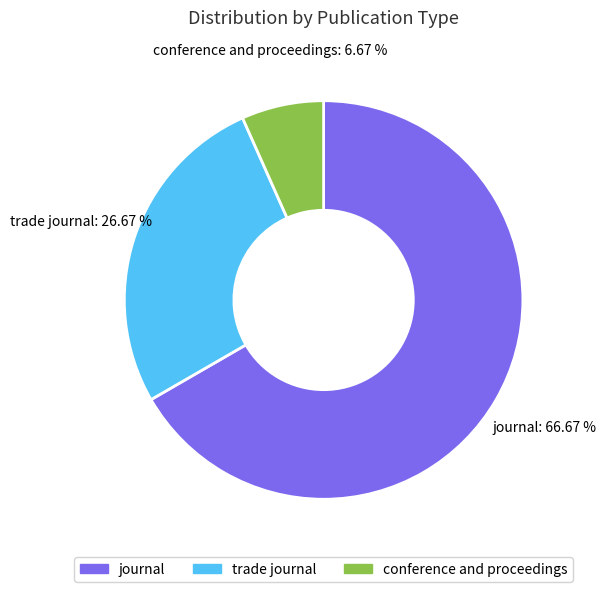

Which slice is the smallest?

conference and proceedings